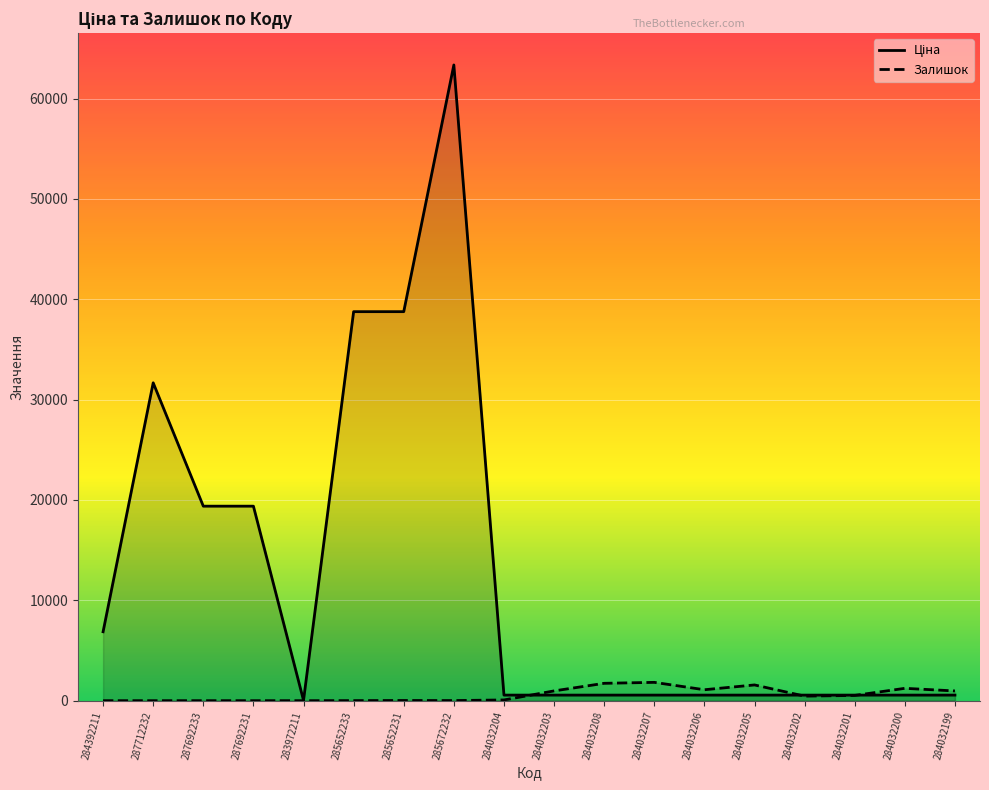

What is the difference between the maximum and minimum values in the Ціна series?

63313.5